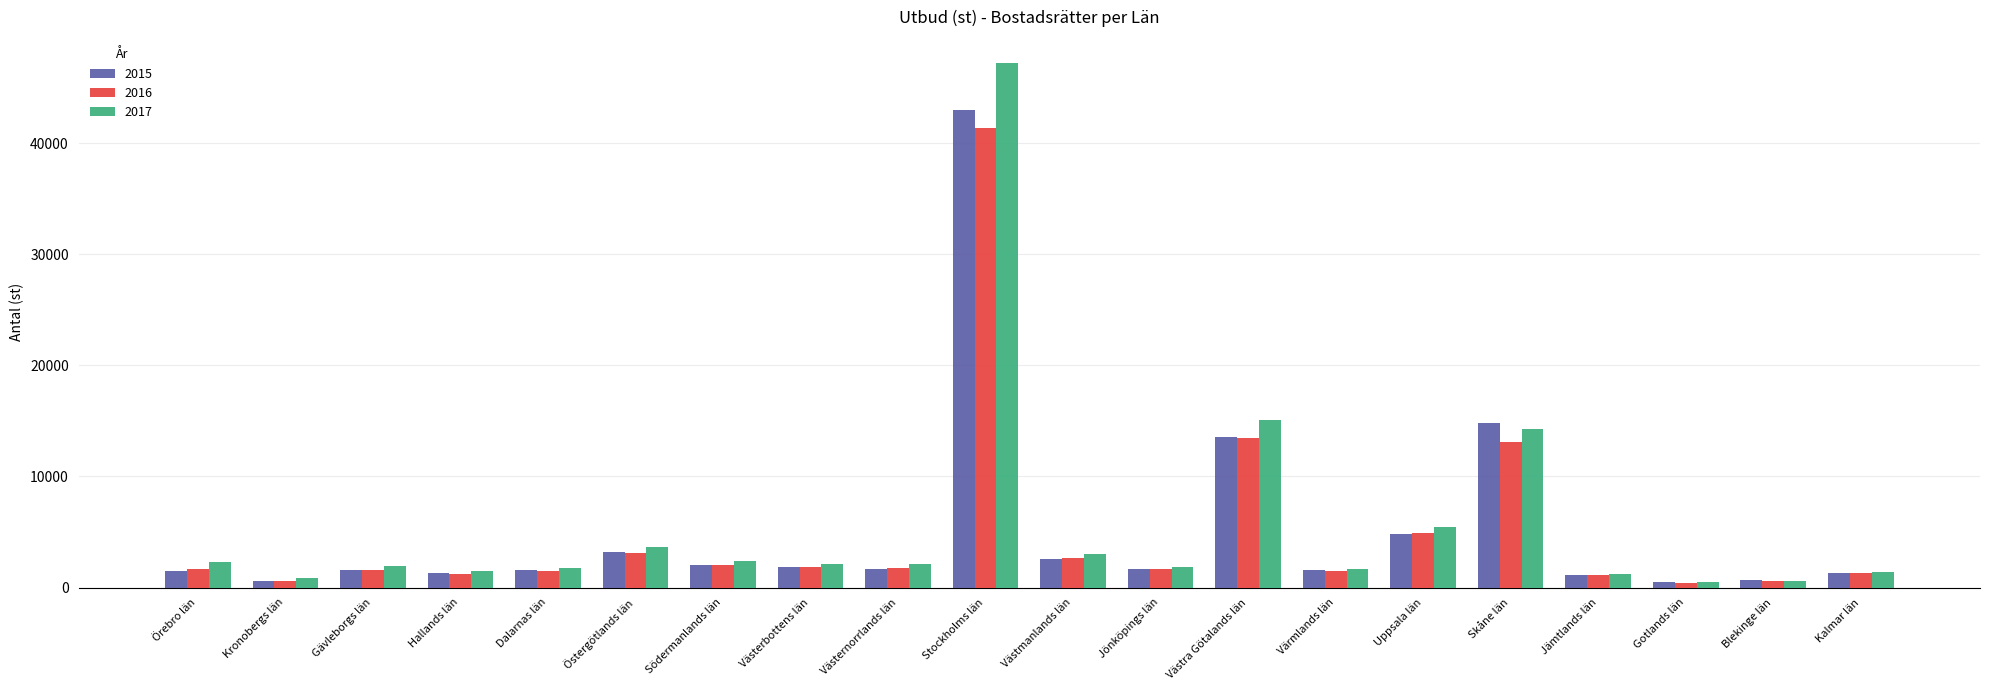

What position from the left is Gävleborgs län?

3